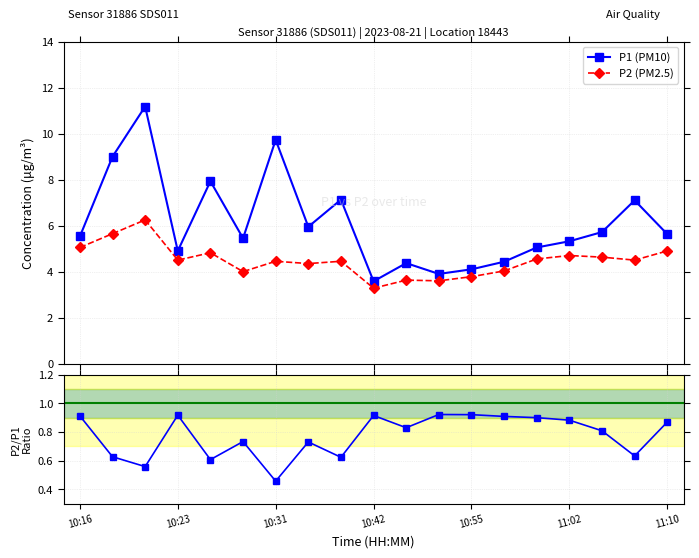

True or false: P1 (PM10) and P2/P1 cross at least once.

False